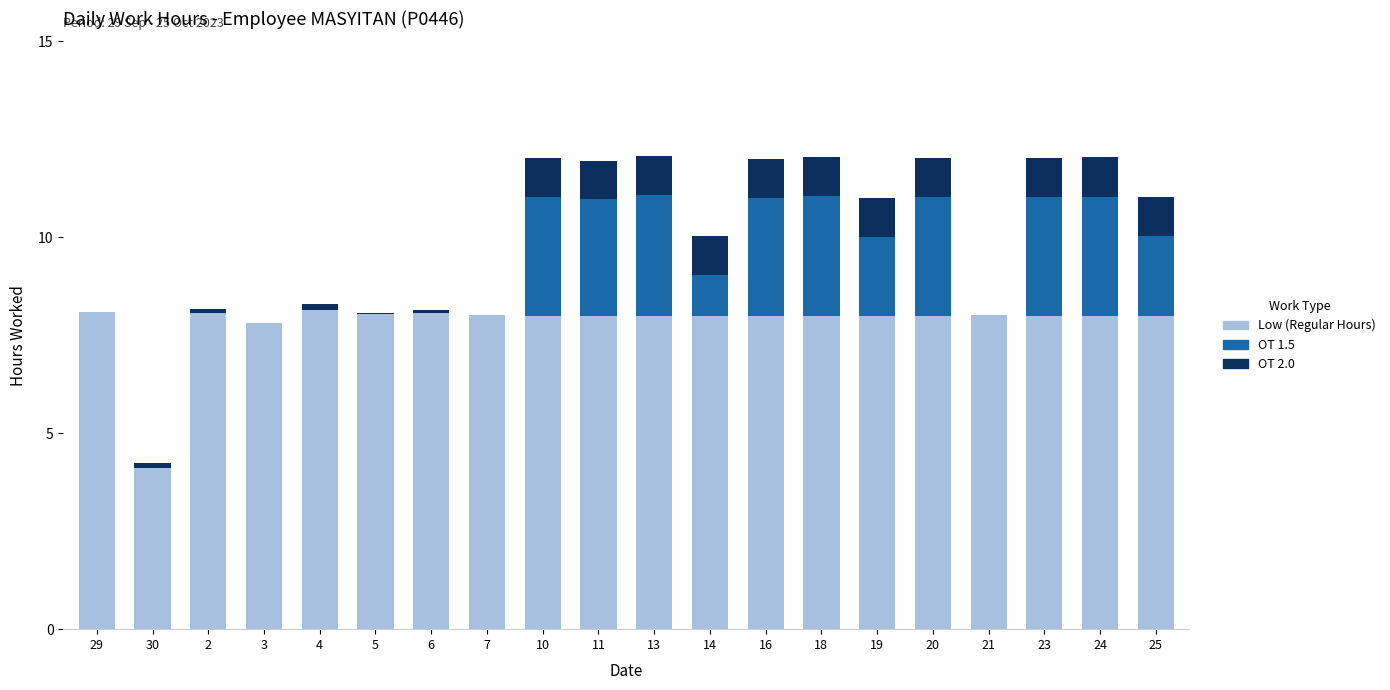

The value of Low (Regular Hours) at 29 is 8.1. True or false?

True